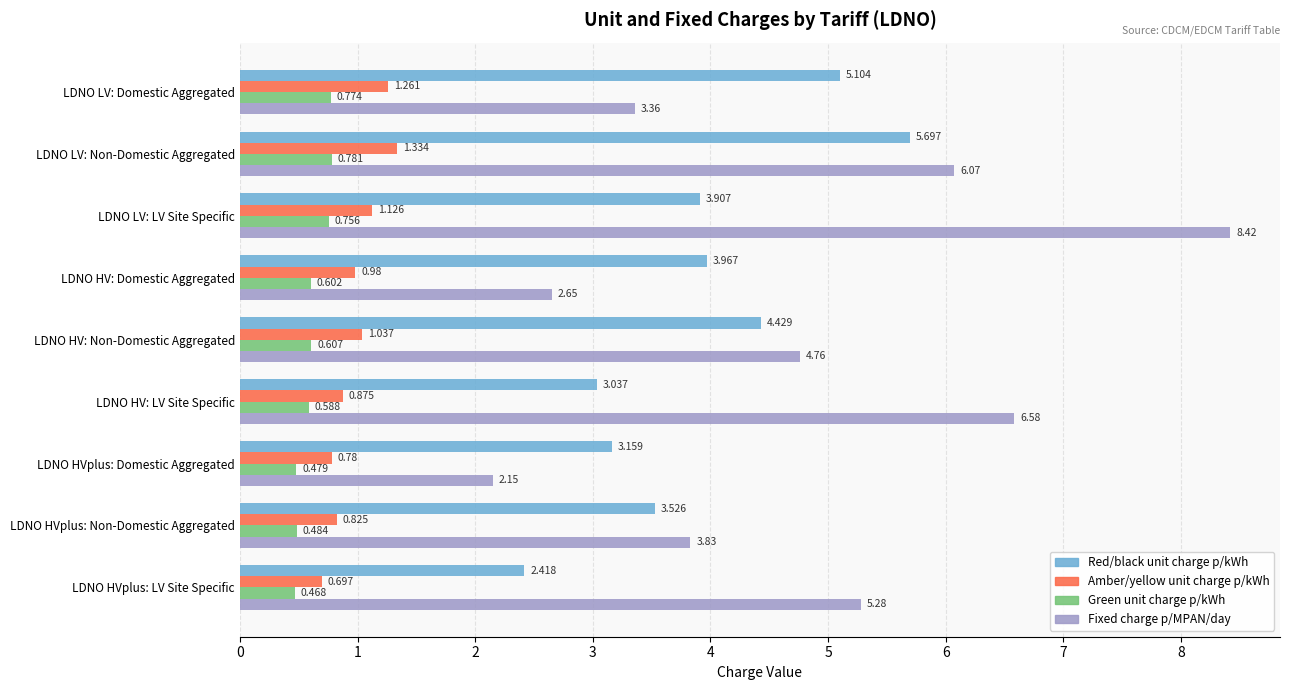

Where is Amber/yellow unit charge p/kWh nearest to the value 1?

LDNO HV: Domestic Aggregated